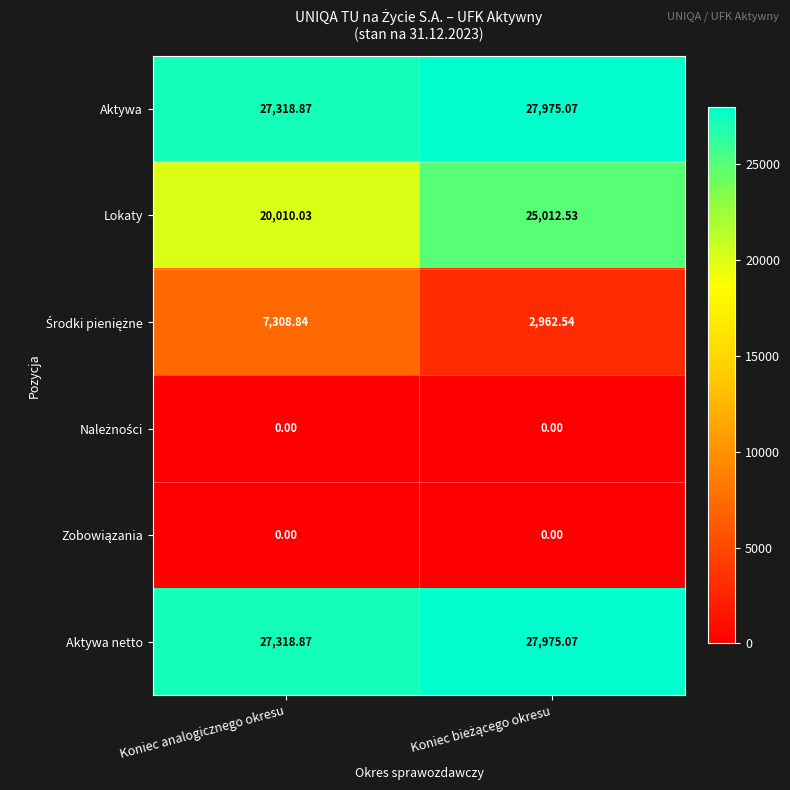

At which label is Lokaty closest to 22511?

Koniec analogicznego okresu